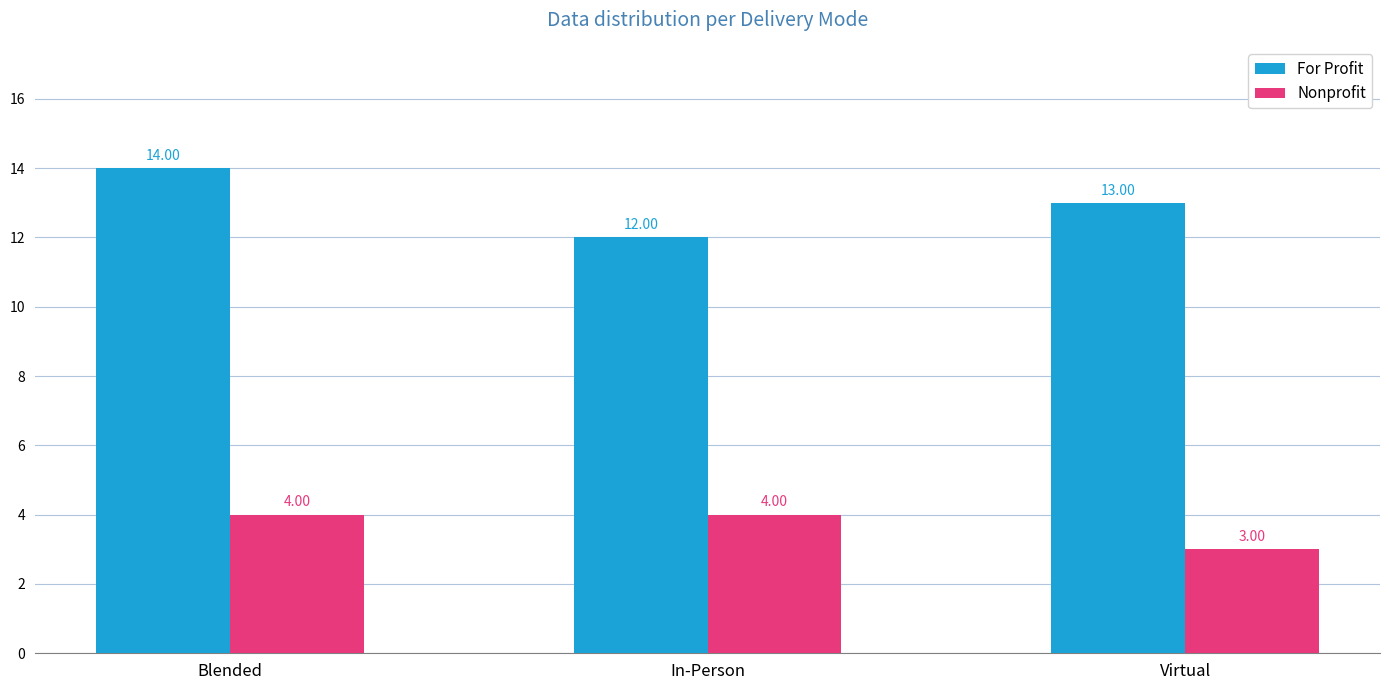

Reading left to right, extract all data points from this chart.

For Profit: 14	12	13
Nonprofit: 4	4	3